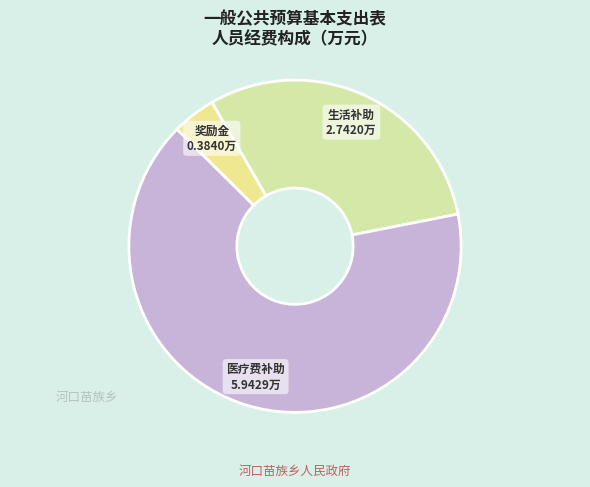

Which category accounts for the majority?

医疗费补助